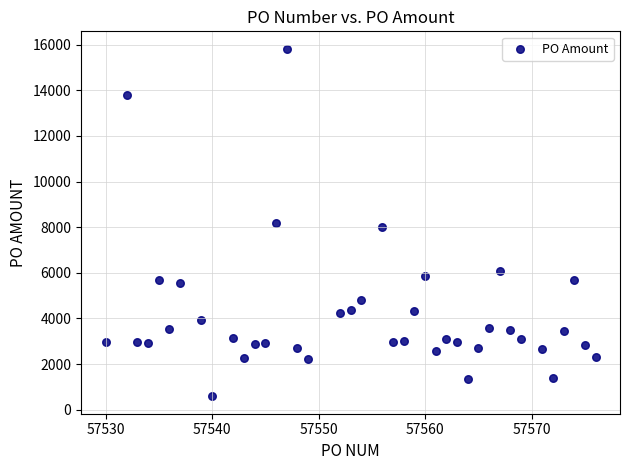

What is the range of Y values (max minus min)?

15235.9